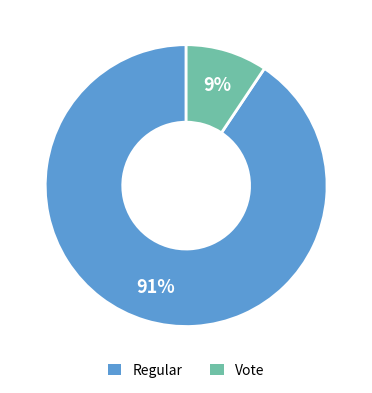

To the nearest percent, what is the combined percentage of Vote and Regular?

100%